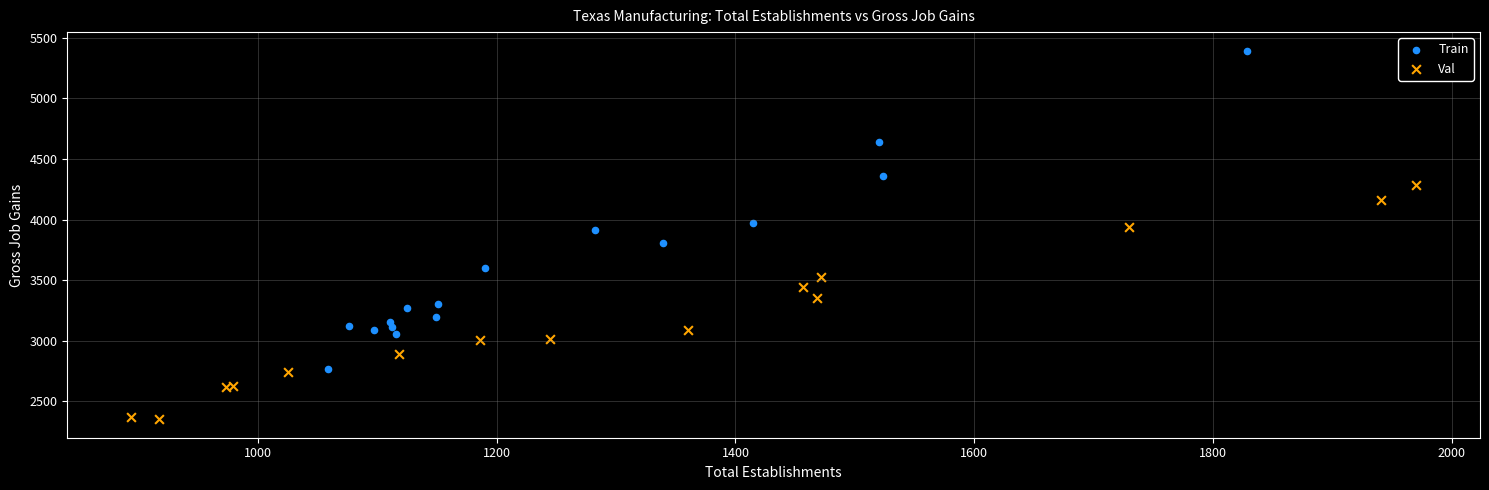

Which series contains the highest Y value?

Train